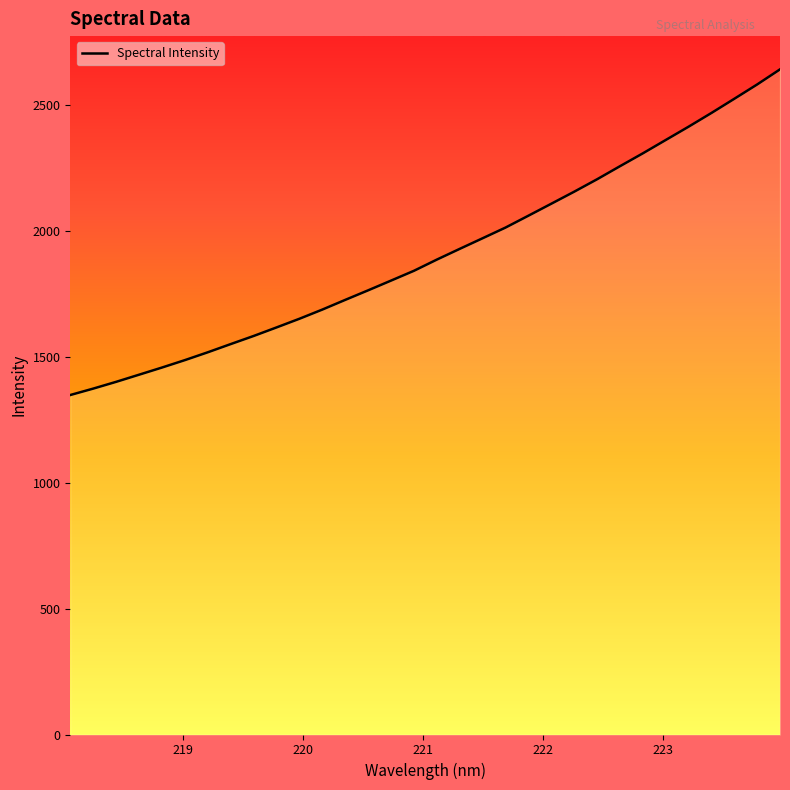

How many series are shown in this chart?

1